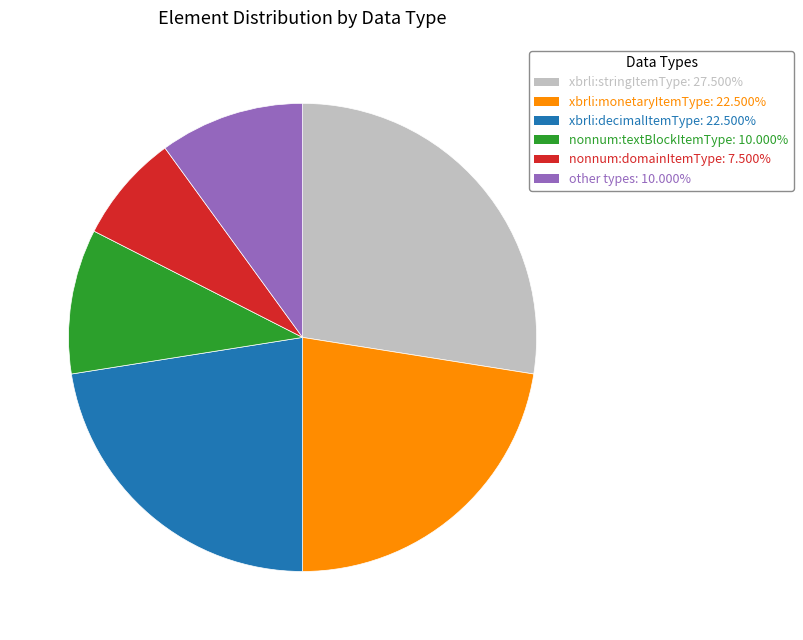

How many slices are in this pie chart?

6